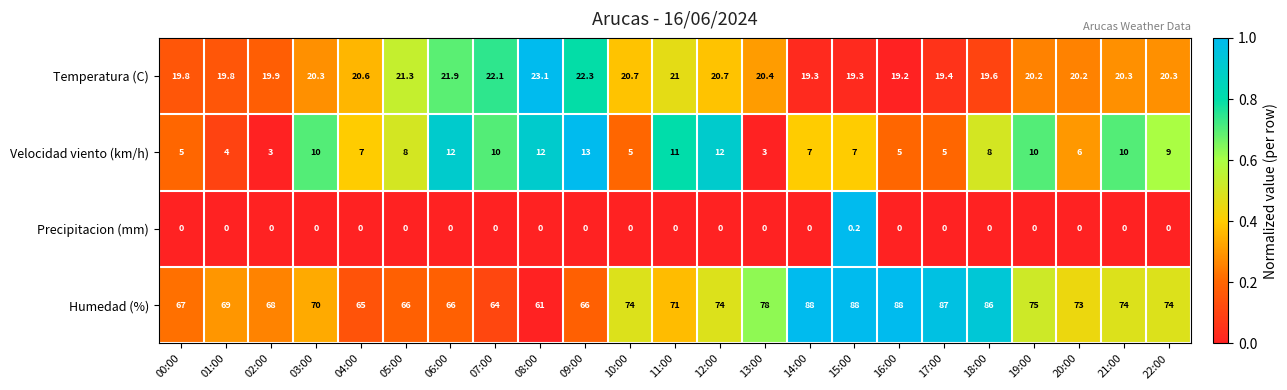

List the series in order of their peak value, lowest first.

Precipitacion (mm), Velocidad viento (km/h), Temperatura (C), Humedad (%)